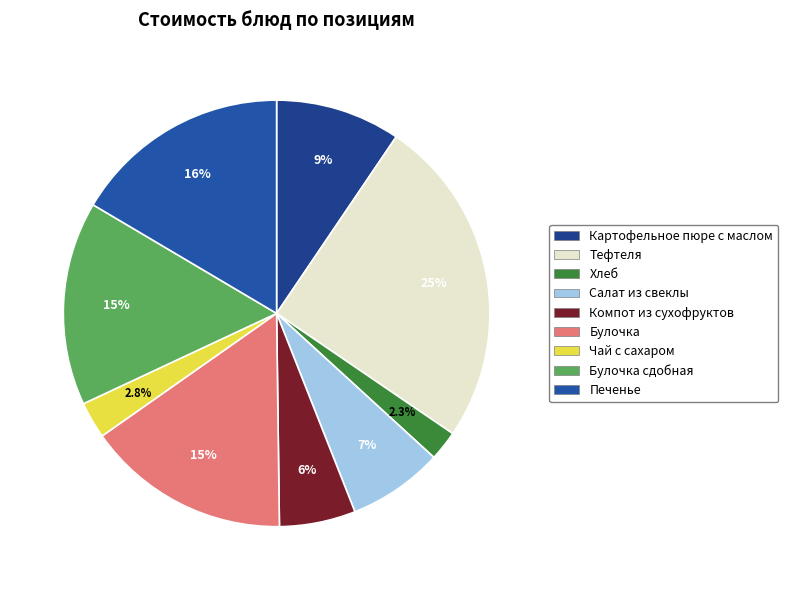

Count the number of slices in the pie.

9